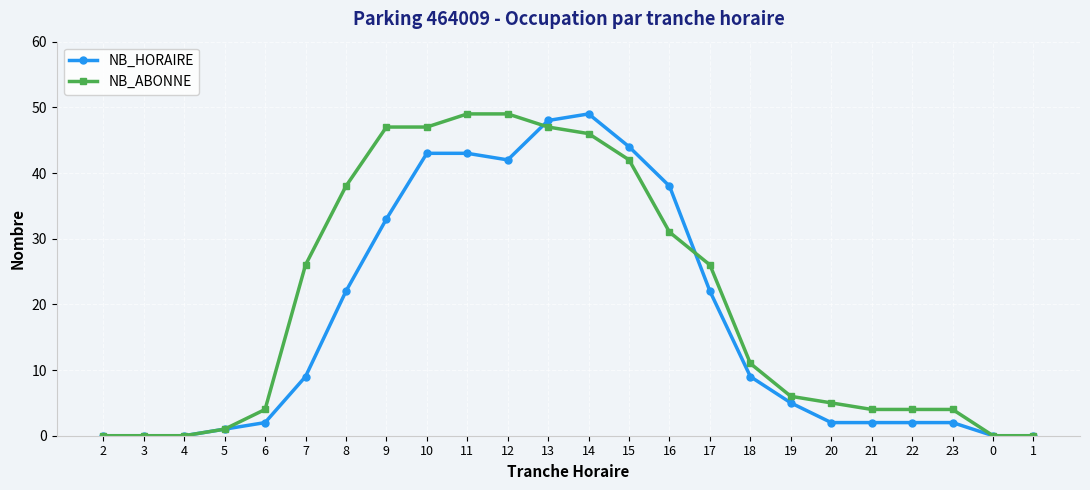

What is the difference between the maximum and second lowest values in the NB_ABONNE series?

49